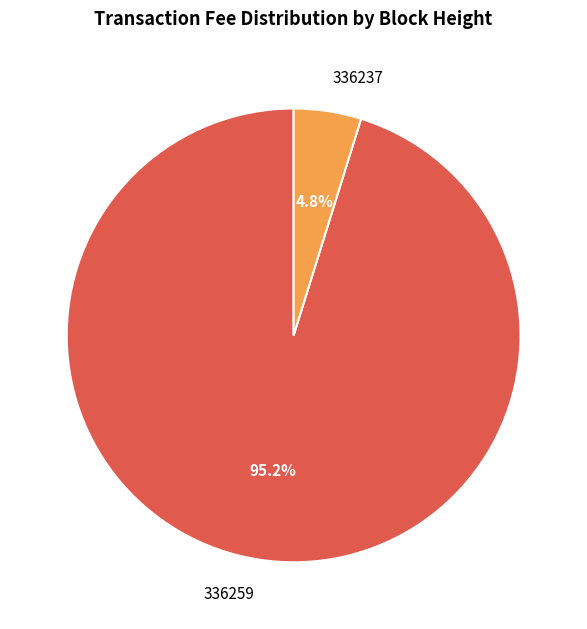

To the nearest percent, what is the difference between the 336259 and 336237 slice percentages?

90%